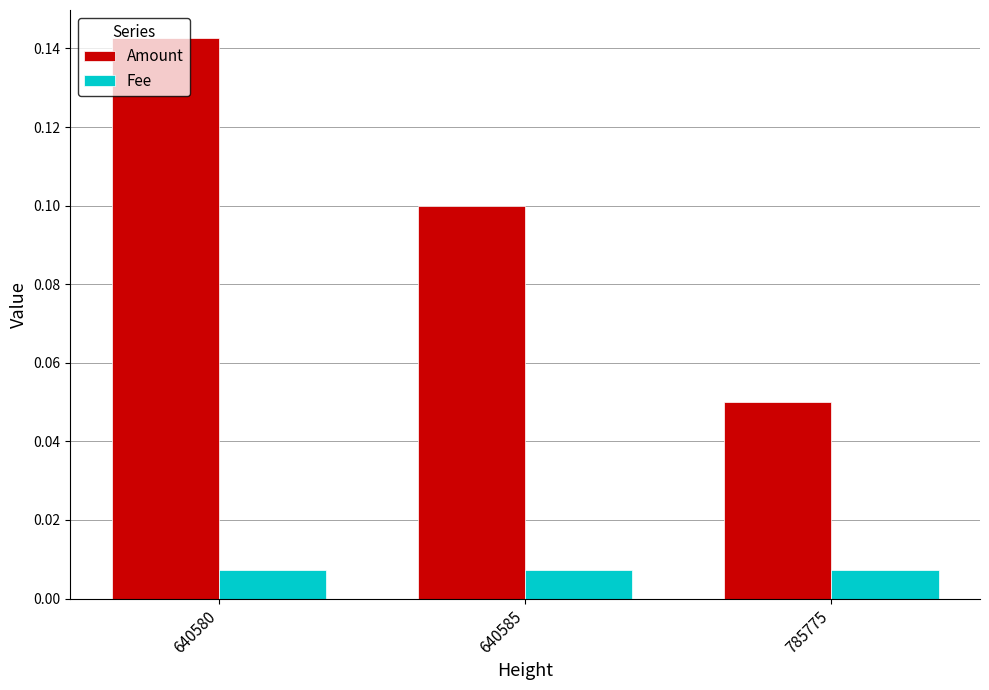

Does the chart contain any negative values?

No